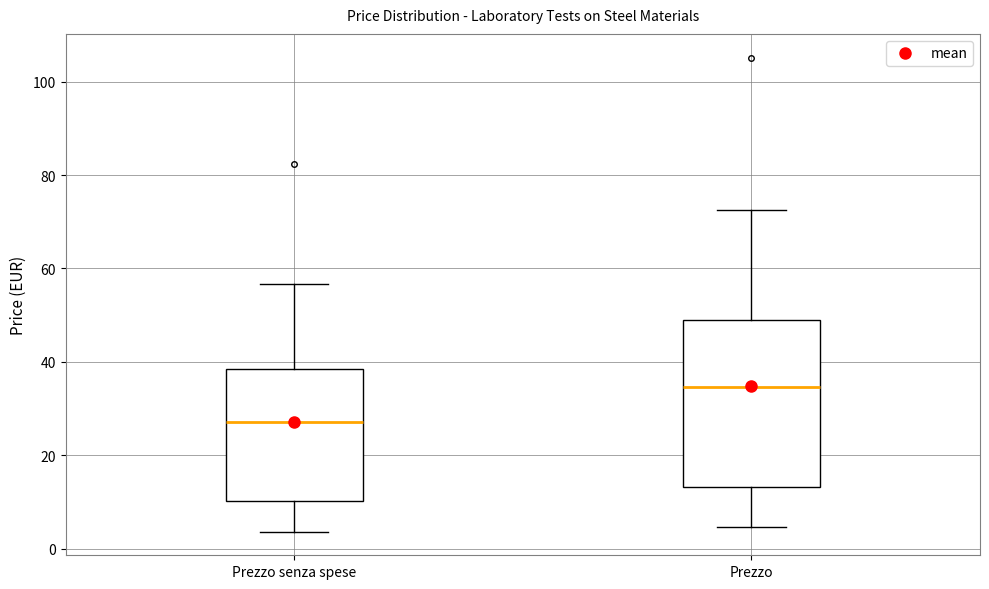

Where is the lower edge of the box for Prezzo on the y-axis? The values are not printed on the chart, so give them approximately, as read against the axis.

14